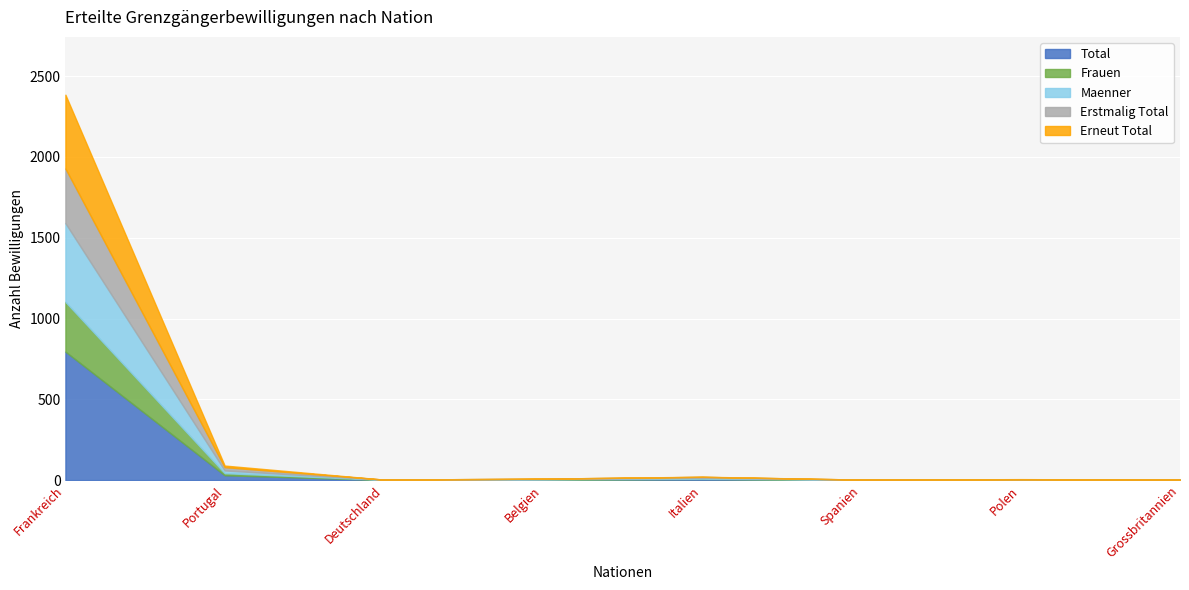

True or false: Maenner has a value of 487 at Frankreich.

True